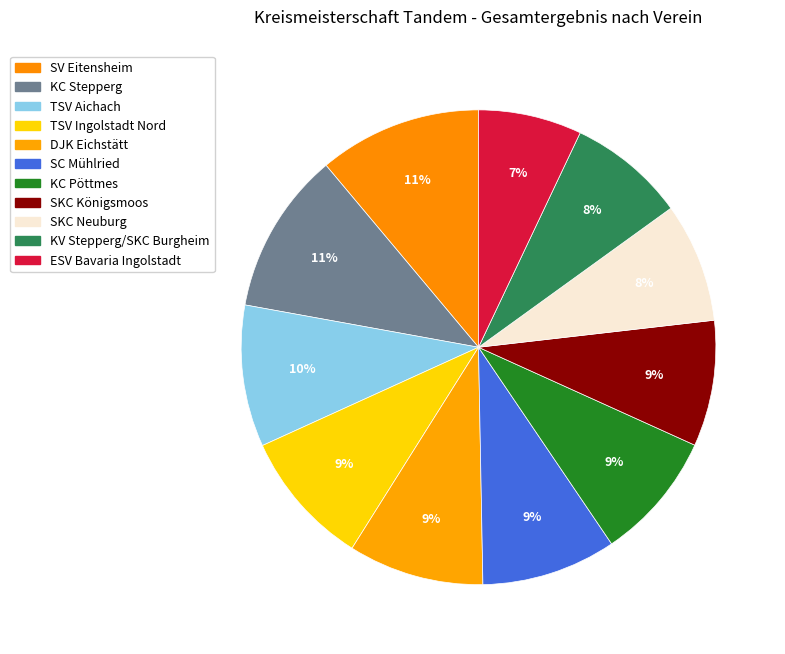

Is it true that ESV Bavaria Ingolstadt is 1% of the pie?

False